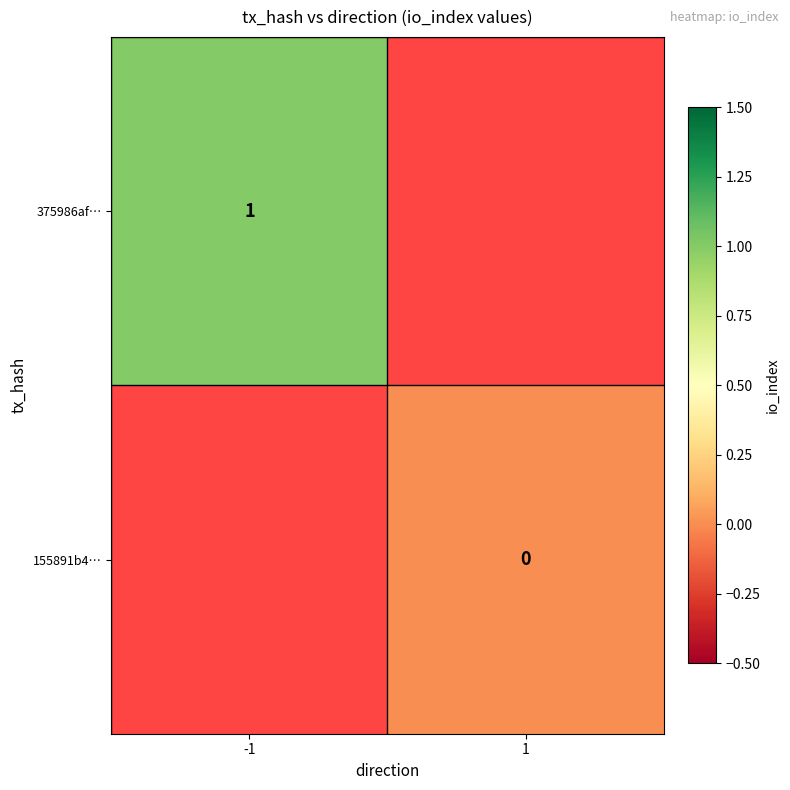

True or false: 375986af… has a value of 2 at -1.

False